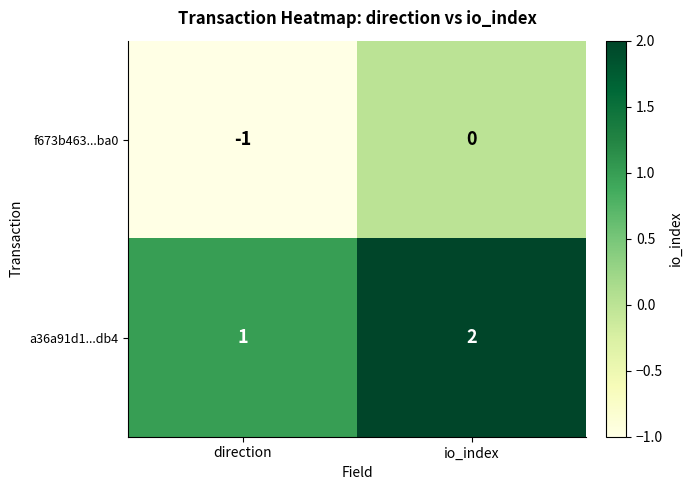

Count the number of data series in this chart.

2